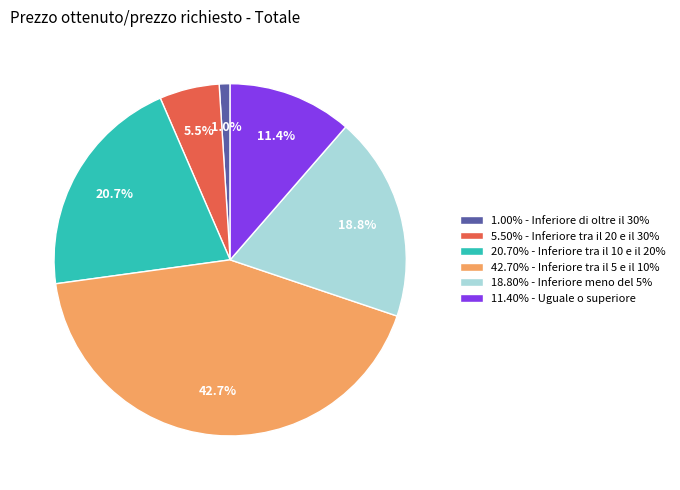

How many slices are in this pie chart?

6